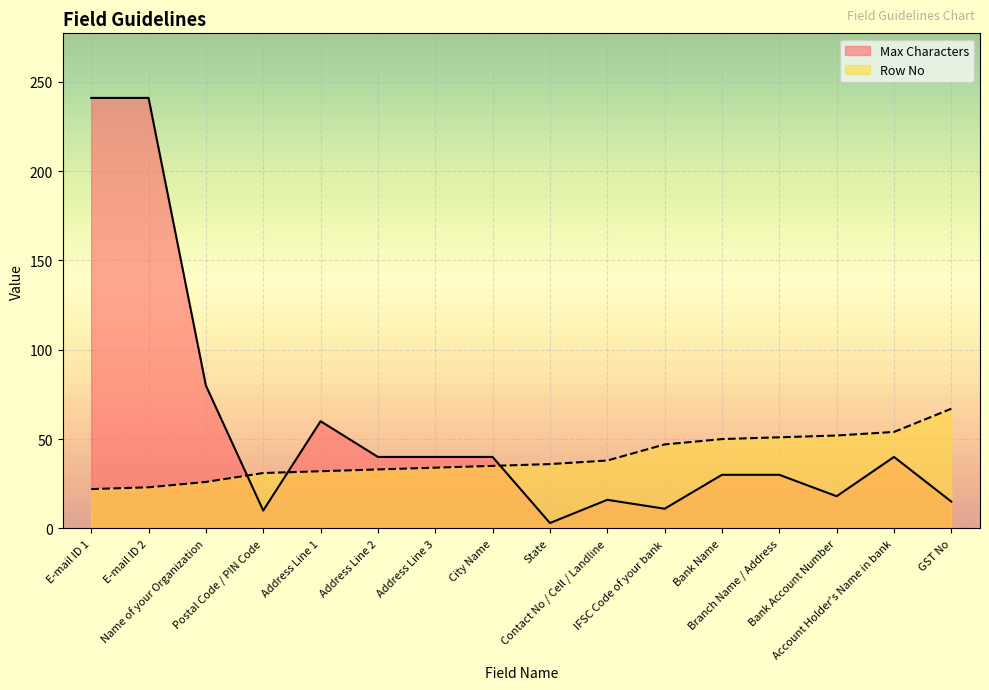

What is the total value across all series at Postal Code / PIN Code?

41